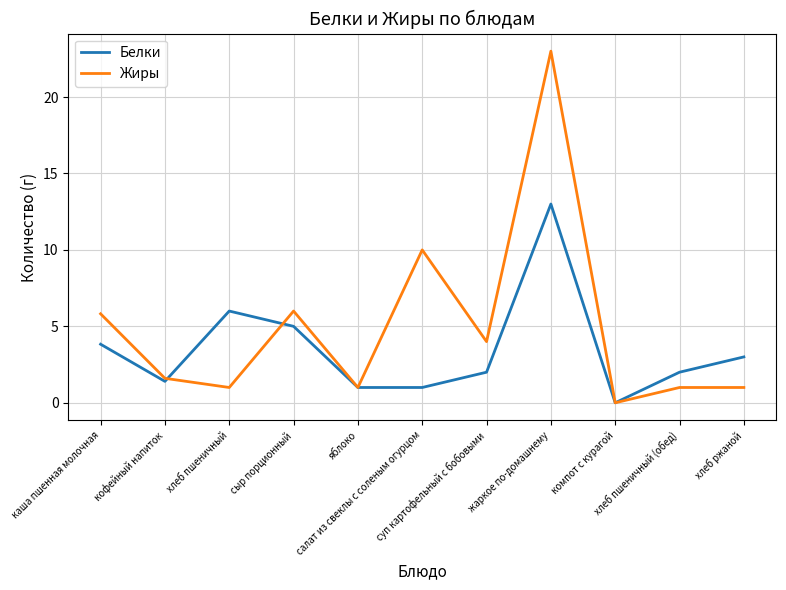

Which series has the widest spread of values?

Жиры